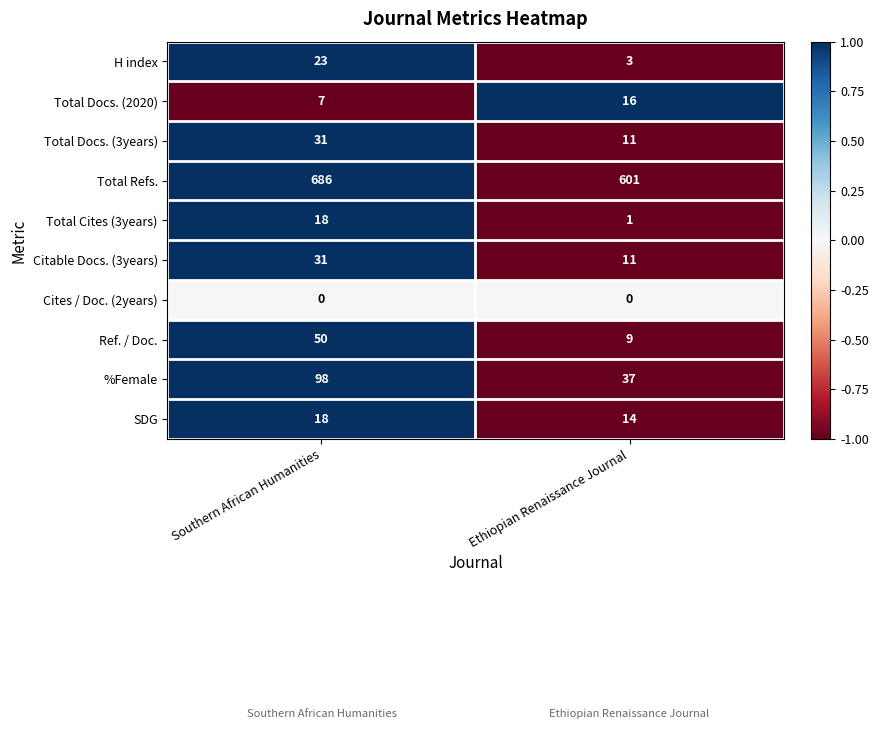

Is it true that Total Cites (3years) equals 2 at Ethiopian Renaissance Journal?

False